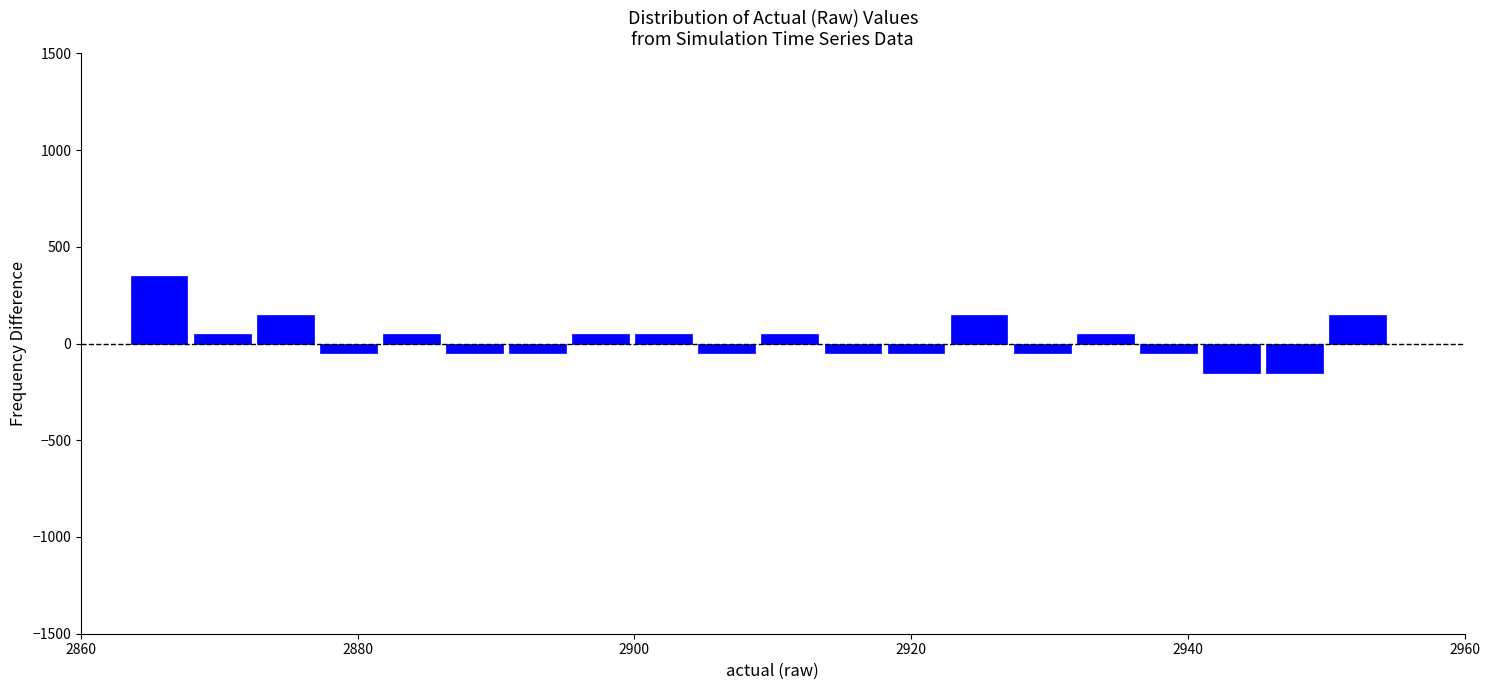

Around what value on the x-axis is the tallest bar? Give the approximate position of its centre, as read against the axis.

2866